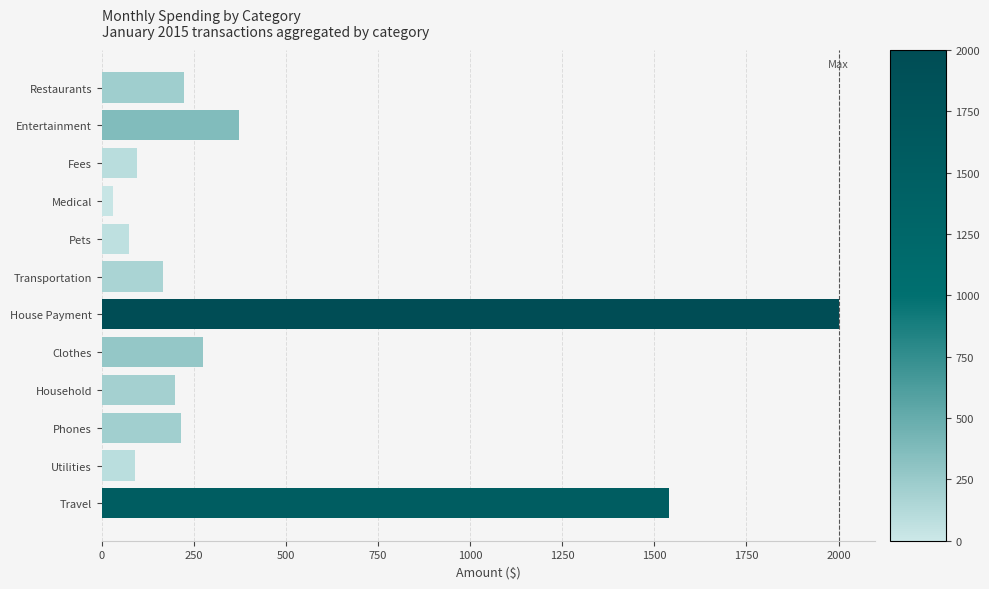

Is it true that the value at Fees is 95?

True